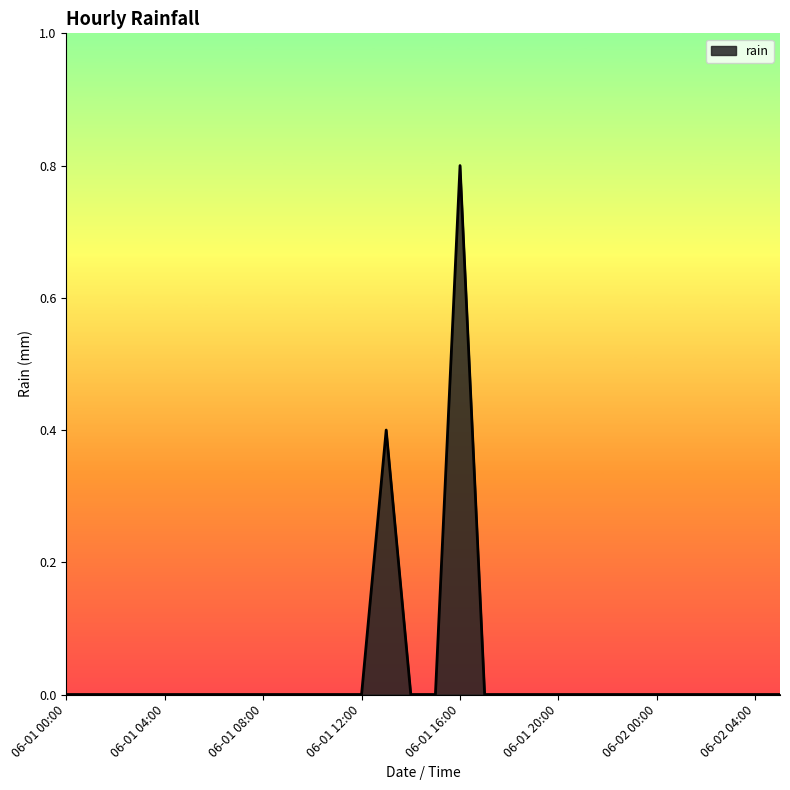

What is the maximum value shown in the chart?

0.8